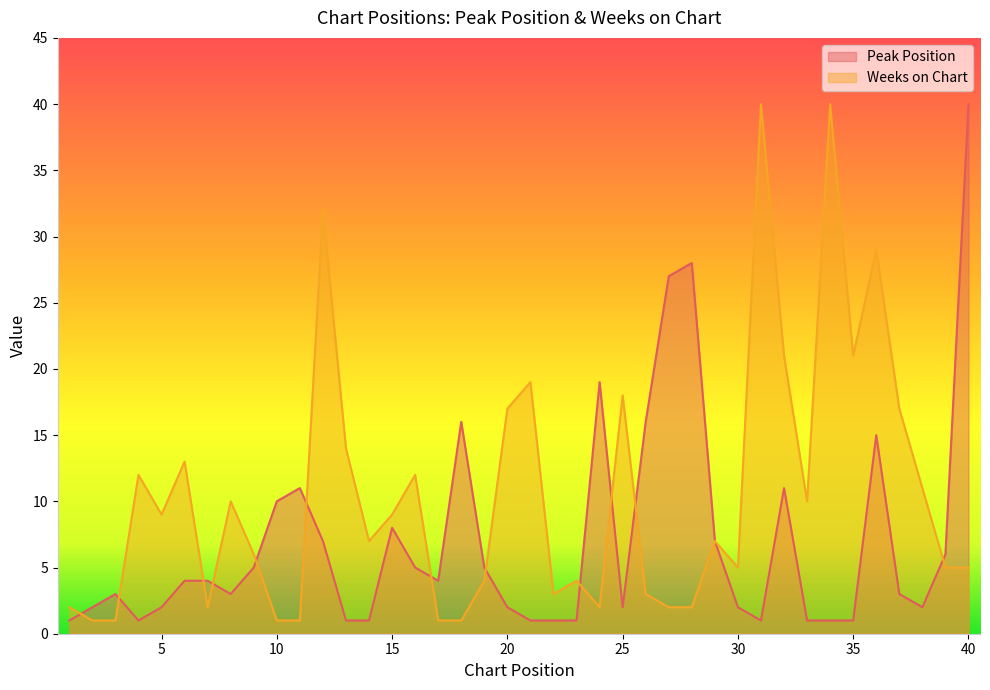

At which label does Peak Position first exceed 4?

9